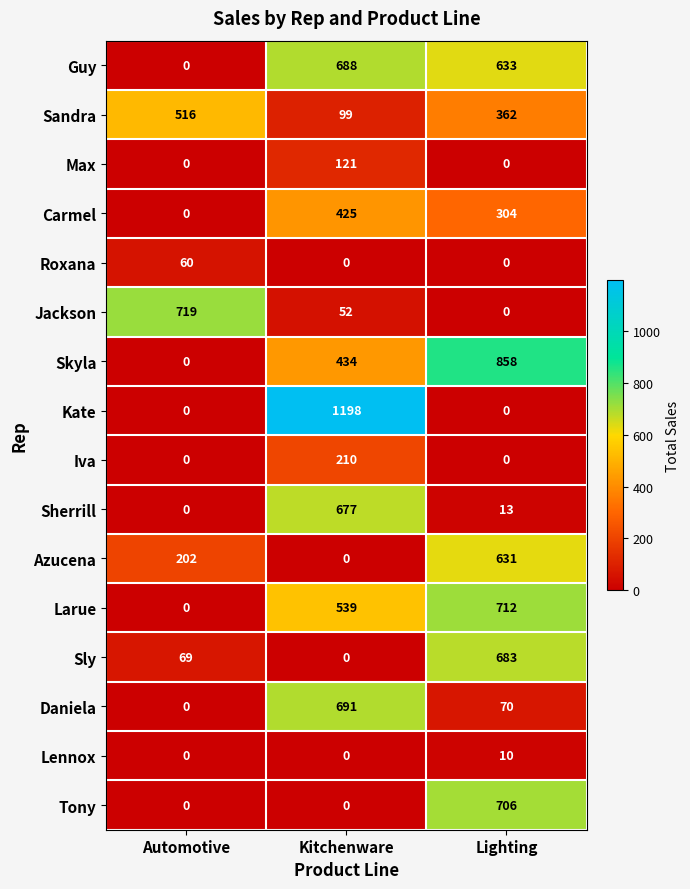

The Larue series shows 0 at Automotive. True or false?

True